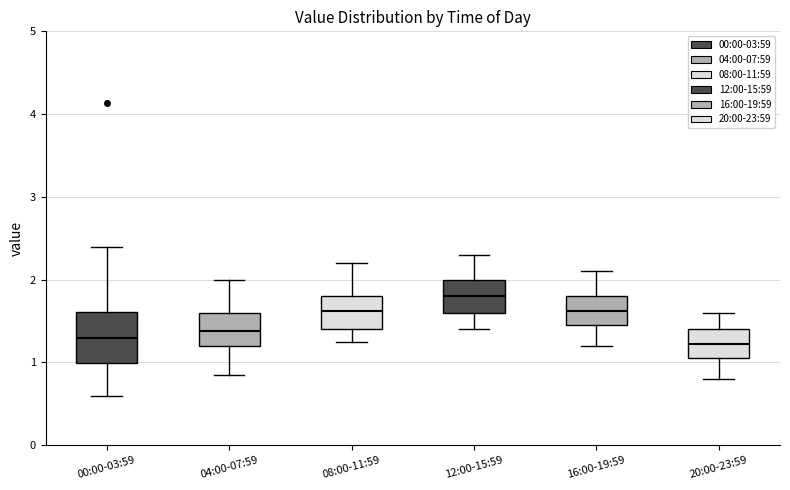

Reading left to right, read every box against the y-axis: the position of its median line, the range the box covers, and the ends of its whiskers. The values are not printed on the chart, so give them approximately, as read against the axis.

00:00-03:59: median 1.3, box 1.0 to 1.6, whiskers 0.6 to 2.4
04:00-07:59: median 1.4, box 1.2 to 1.6, whiskers 0.9 to 2.0
08:00-11:59: median 1.6, box 1.4 to 1.8, whiskers 1.3 to 2.2
12:00-15:59: median 1.8, box 1.6 to 2.0, whiskers 1.4 to 2.3
16:00-19:59: median 1.6, box 1.5 to 1.8, whiskers 1.2 to 2.1
20:00-23:59: median 1.2, box 1.1 to 1.4, whiskers 0.8 to 1.6